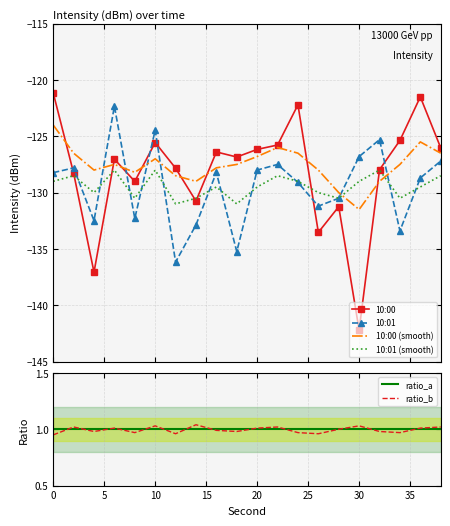

Rank the categories by 10:00 value from lowest to highest.

30, 4, 26, 28, 14, 8, 2, 32, 12, 6, 18, 16, 20, 38, 22, 10, 34, 24, 36, 0